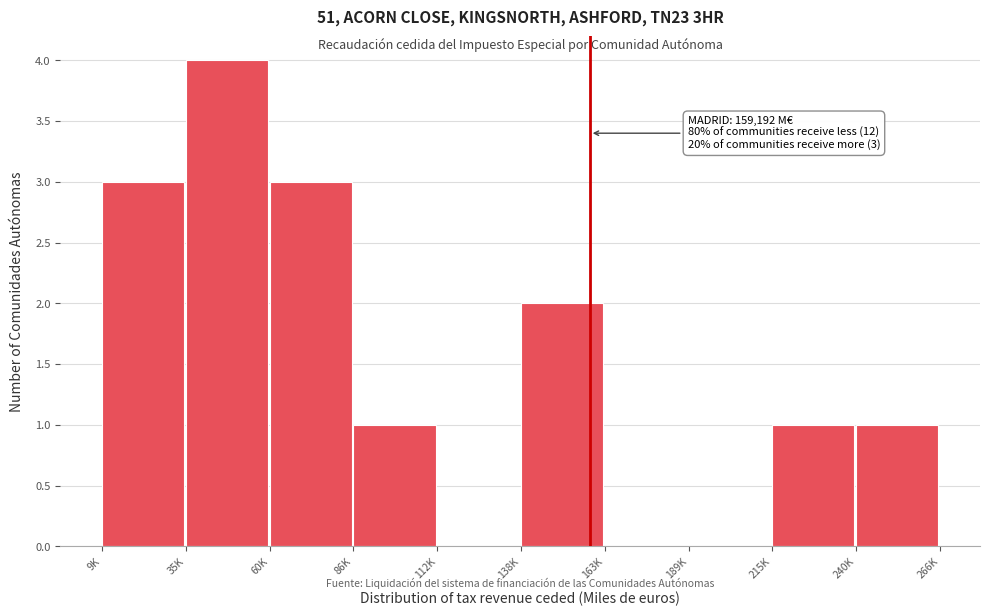

Reading right to left, list all the values displayed in this chart.

240K=1	215K=1	189K=0	163K=0	138K=2	112K=0	86K=1	60K=3	35K=4	9K=3